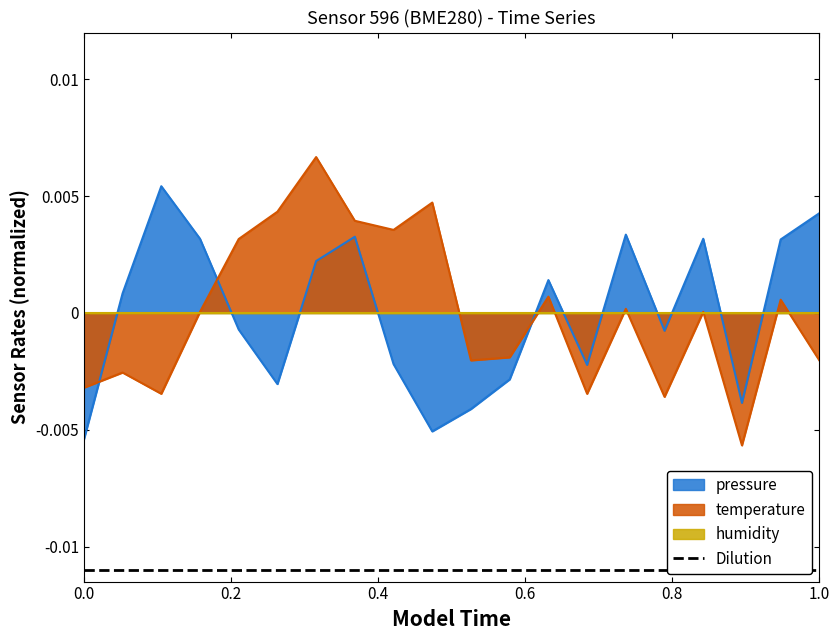

Which series has the largest total across all categories?

temperature